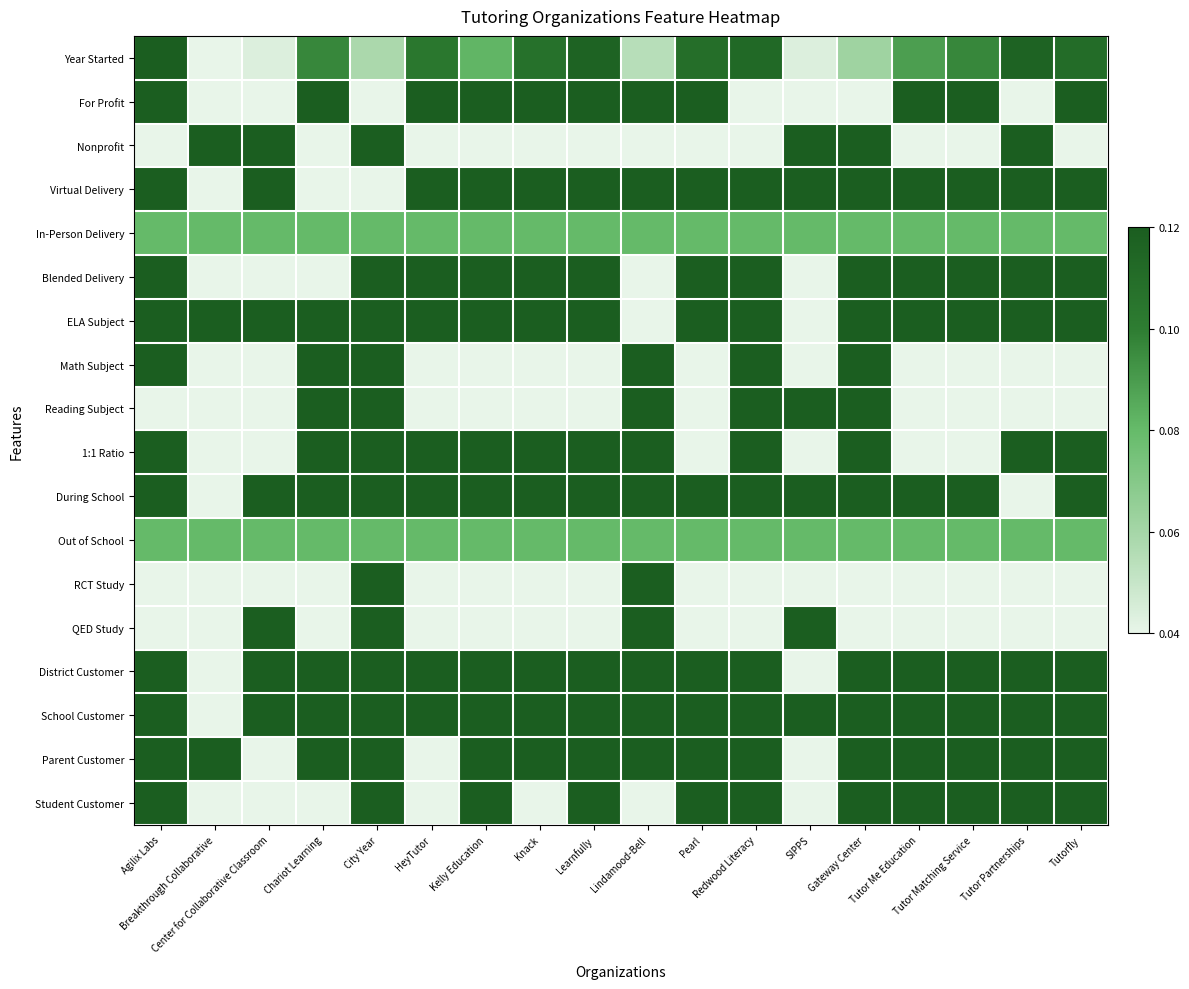

Which label corresponds to the smallest value in the chart?

Breakthrough Collaborative